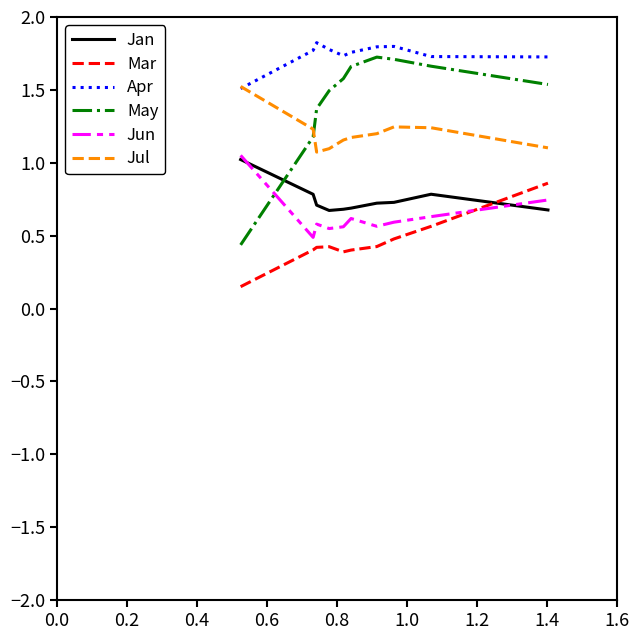

What are all the series names shown in the legend?

Jan, Mar, Apr, May, Jun, Jul